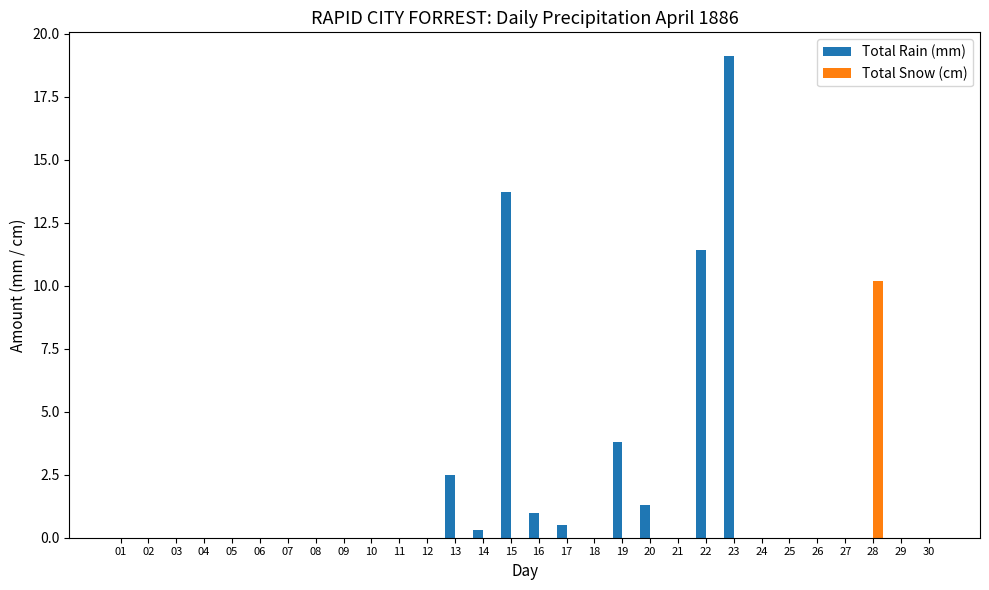

Reading left to right, what are all the values shown in this chart?

Total Rain (mm): 0.0	0.0	0.0	0.0	0.0	0.0	0.0	0.0	0.0	0.0	0.0	0.0	2.5	0.3	13.7	1.0	0.5	0.0	3.8	1.3	0.0	11.4	19.1	0.0	0.0	0.0	0.0	0.0	0.0	0.0
Total Snow (cm): 0.0	0.0	0.0	0.0	0.0	0.0	0.0	0.0	0.0	0.0	0.0	0.0	0.0	0.0	0.0	0.0	0.0	0.0	0.0	0.0	0.0	0.0	0.0	0.0	0.0	0.0	0.0	10.2	0.0	0.0